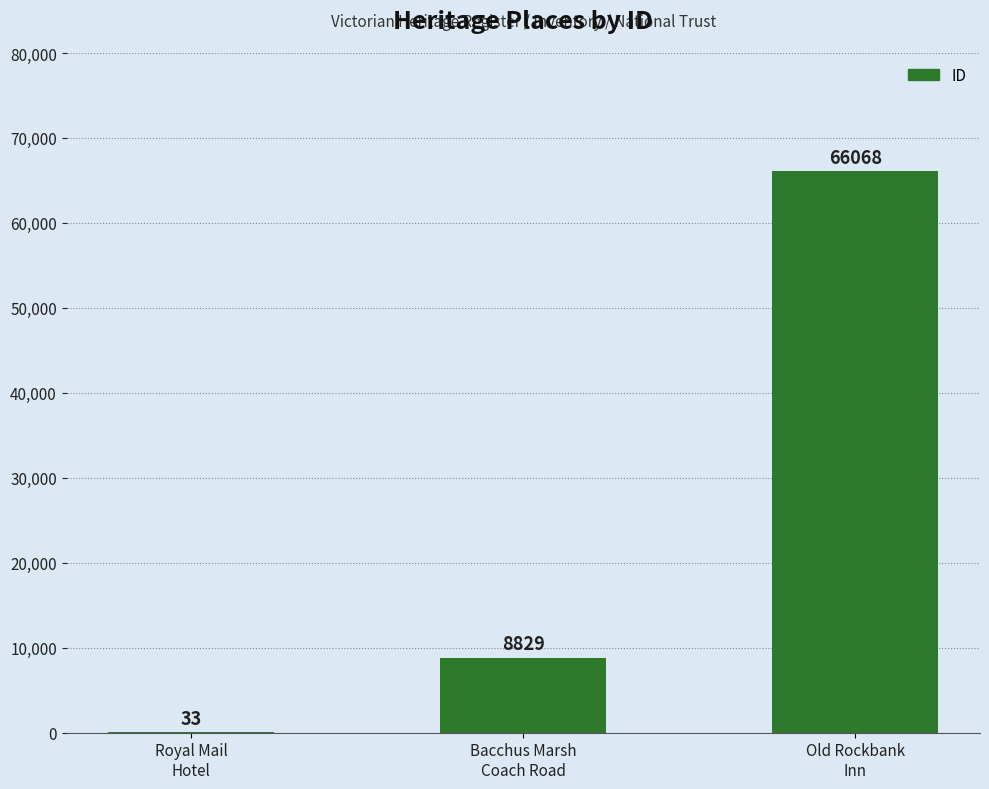

How many values are between 33 and 66068?

3